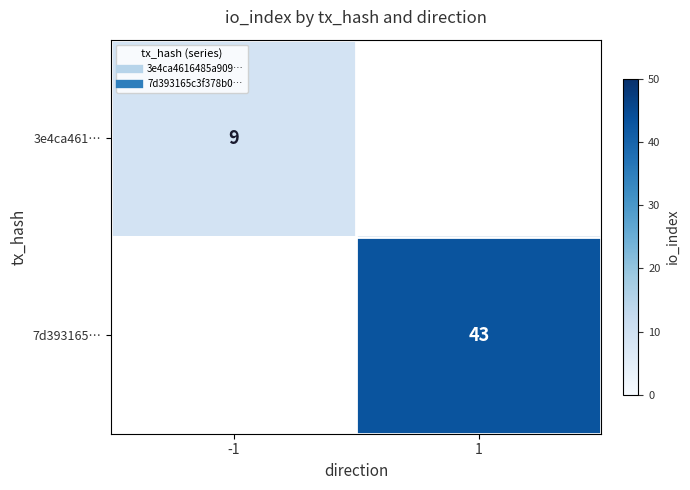

Which has a higher value, 1 or -1?

-1